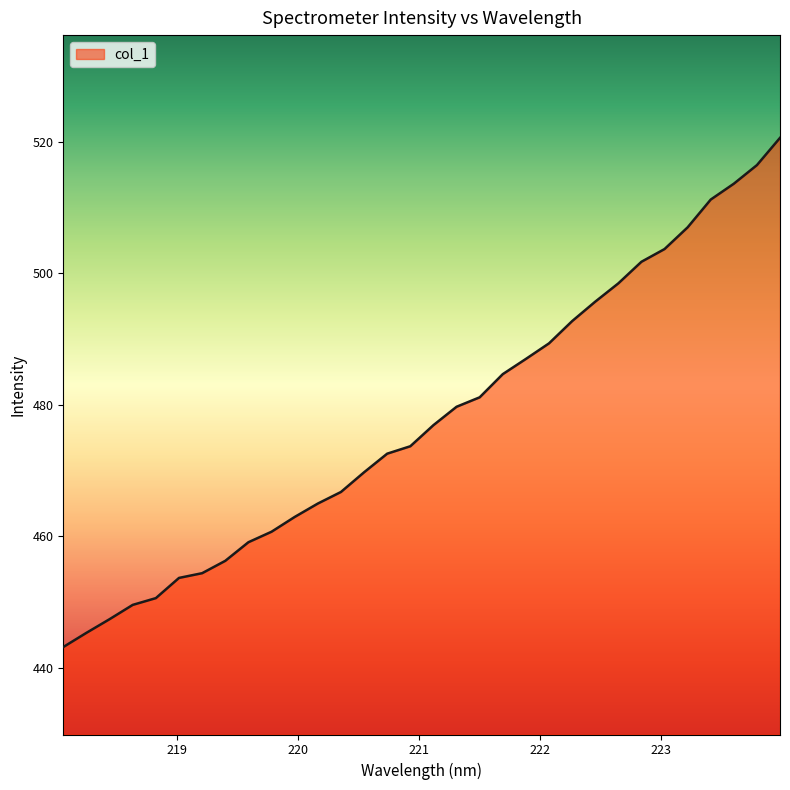

What is the greatest value displayed?

520.6